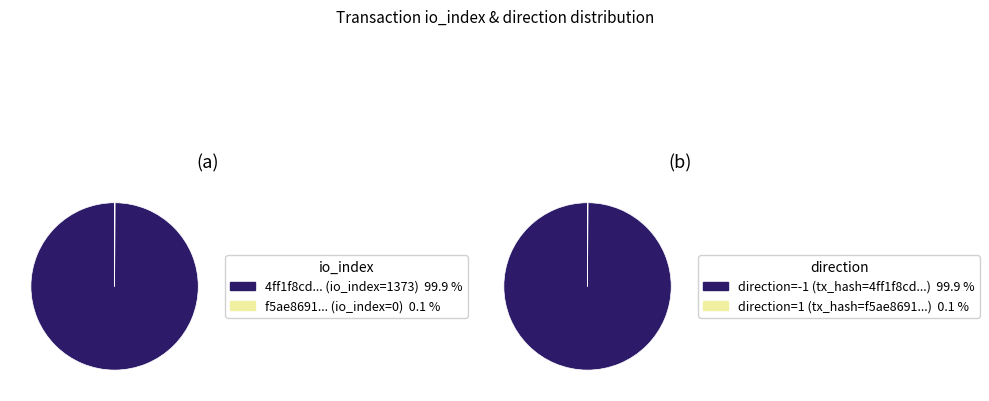

Is it true that io_index is 13% of the pie?

False